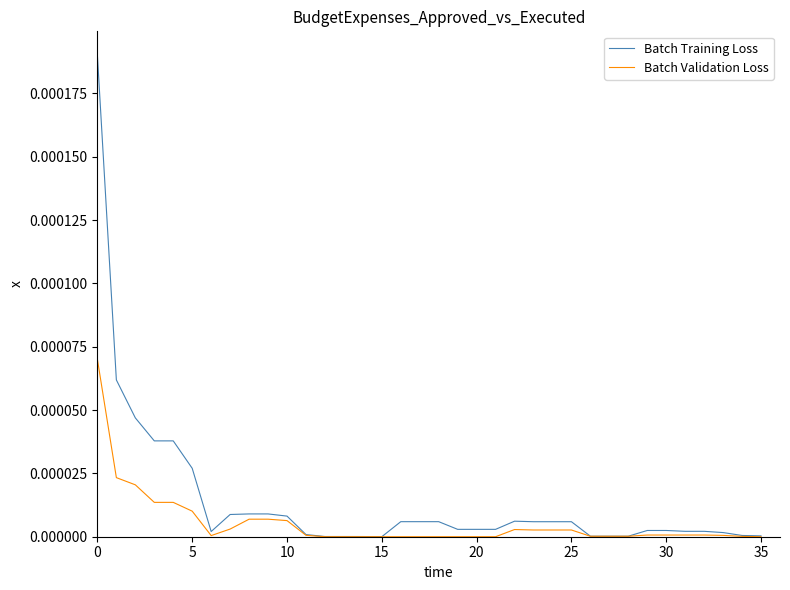

Which series has the largest total across all categories?

Batch Training Loss